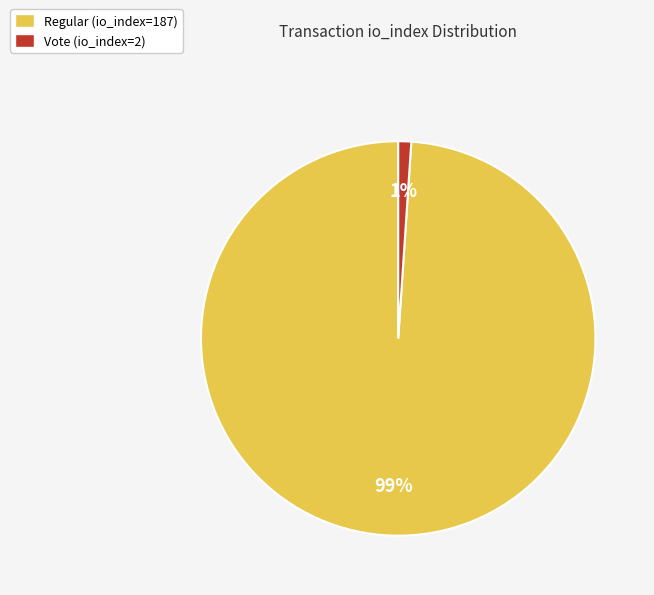

Is it true that Regular (io_index=187) is 99% of the pie?

True